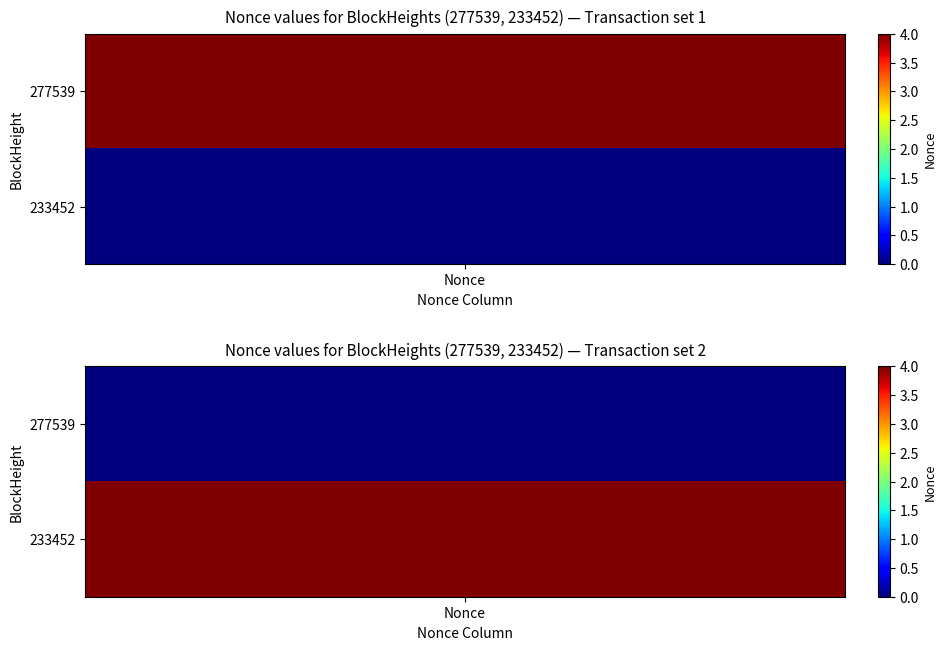

Which series has the largest range (max minus min)?

277539